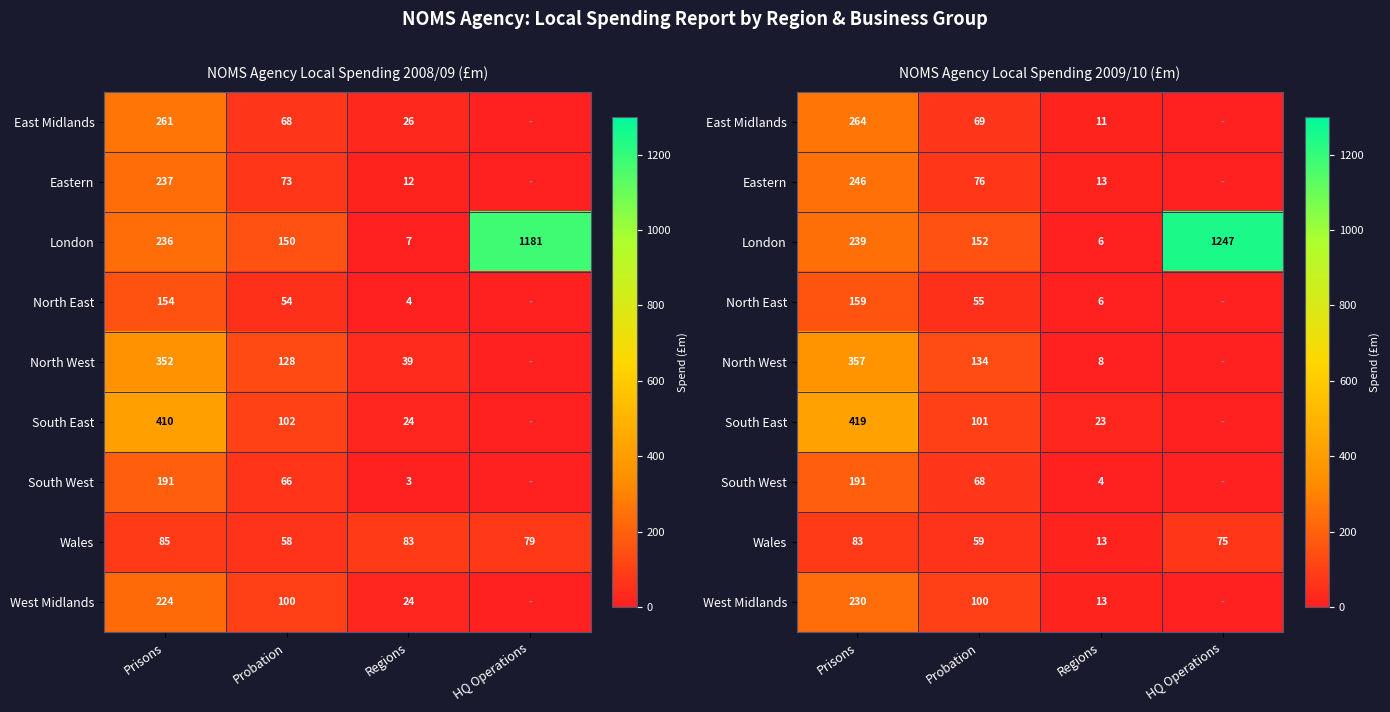

Where does the Eastern series first go above 76?

Prisons